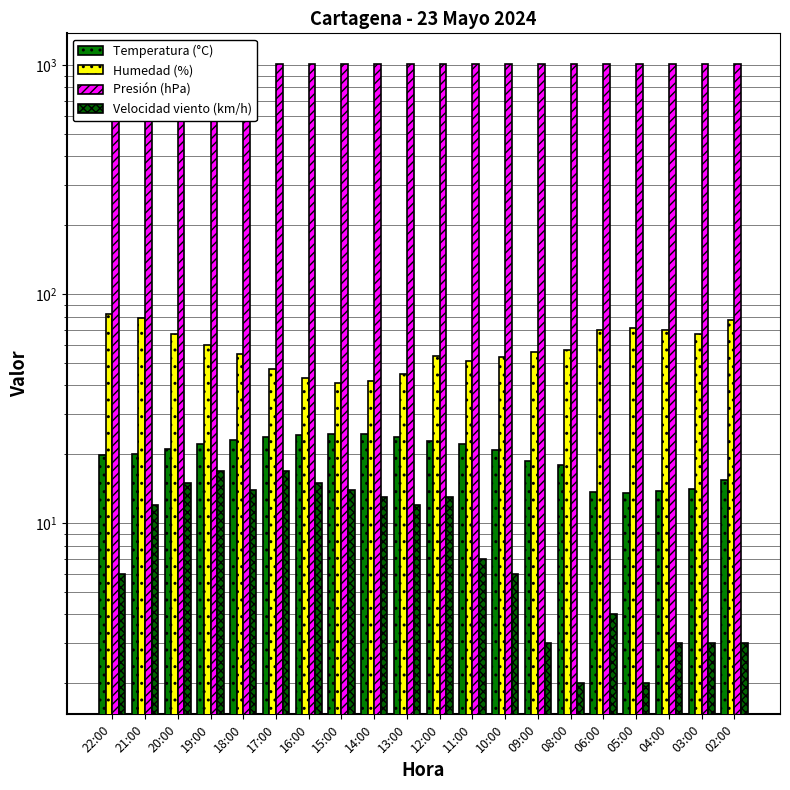

Is the value of Presión (hPa) at 17:00 greater than the value of Velocidad viento (km/h) at 16:00?

Yes